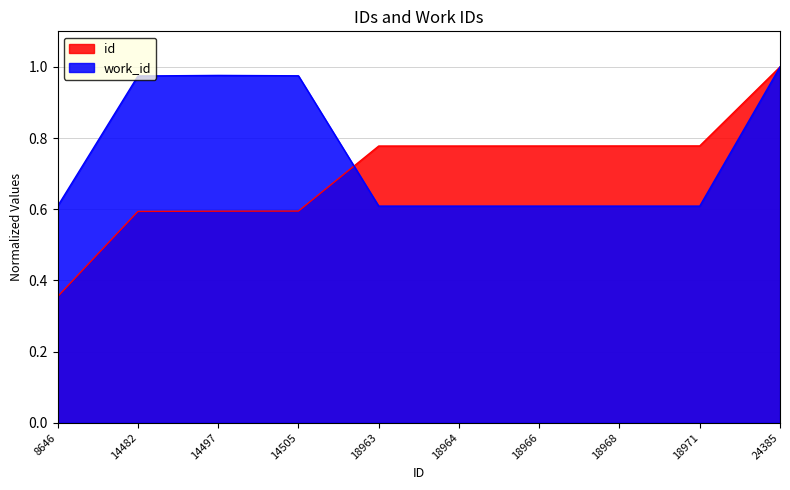

What is the sum of all work_id values?

7.6